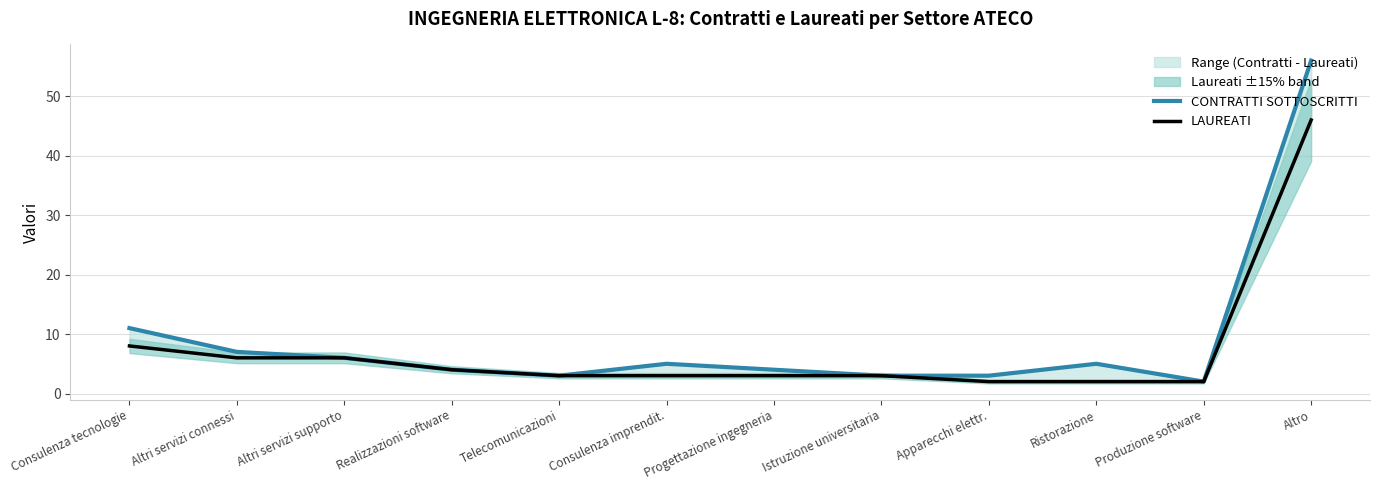

Is it true that CONTRATTI SOTTOSCRITTI equals 11 at Consulenza tecnologie?

True